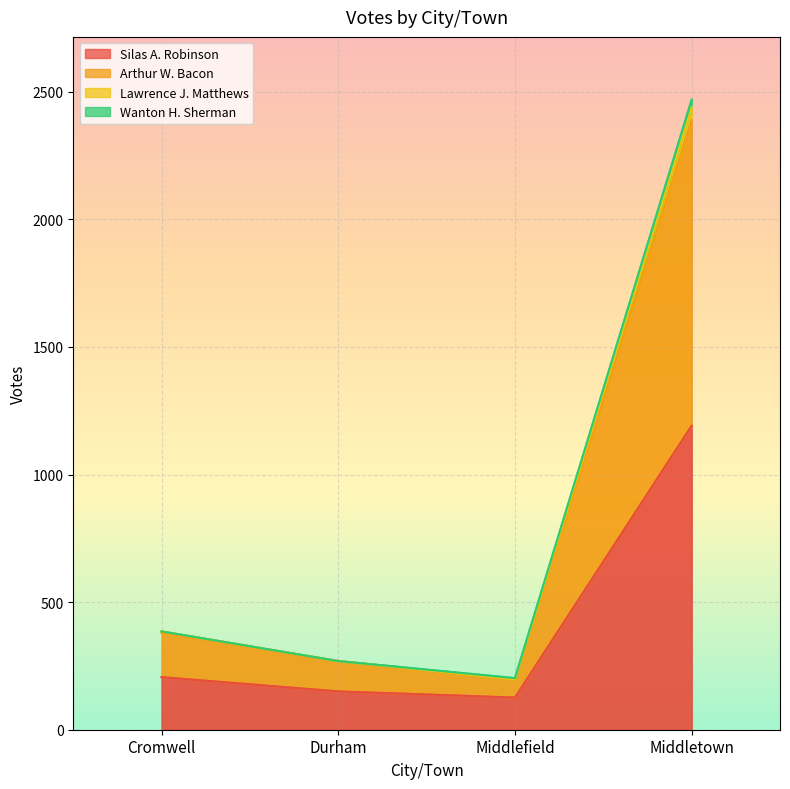

What is the label of the 1st point from the left?

Cromwell